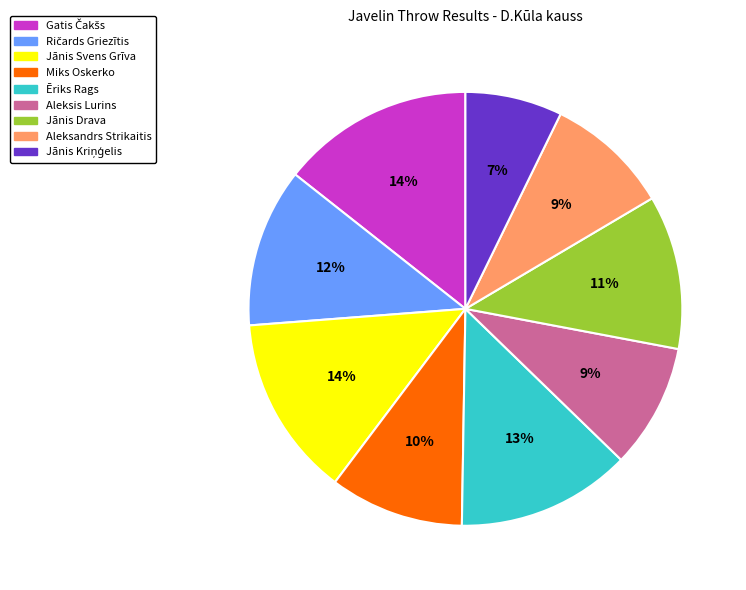

Does any single category account for the majority?

No